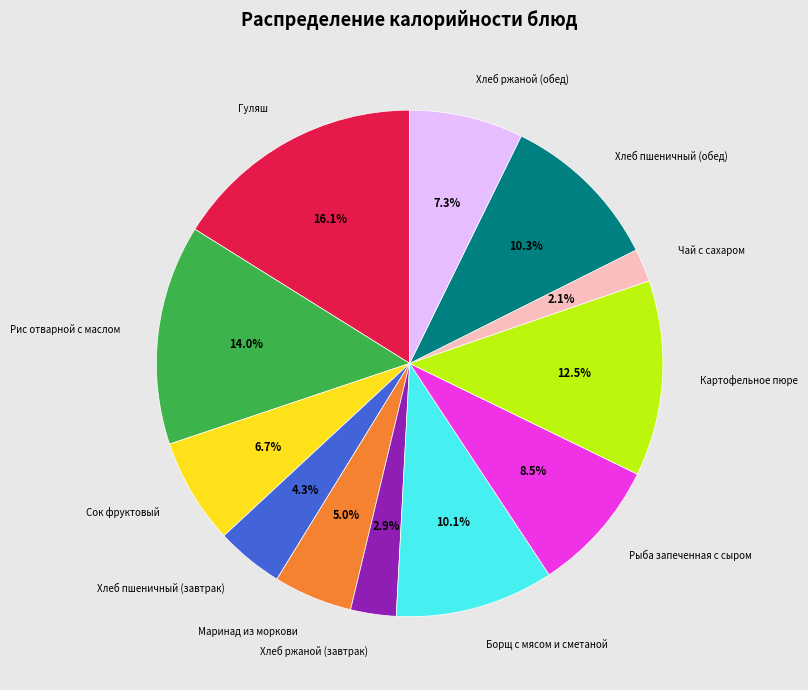

Is there any slice that represents more than half of the pie?

No